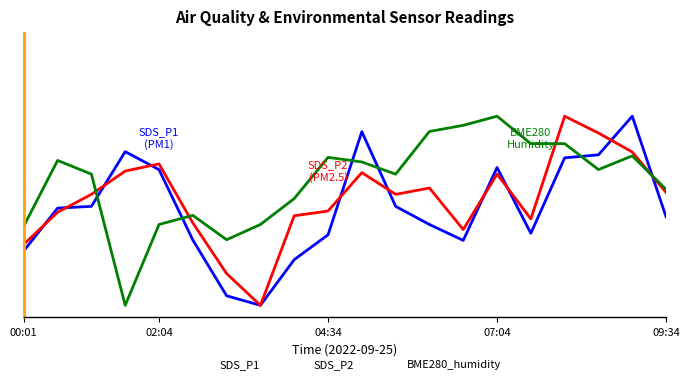

Which series has the largest range (max minus min)?

SDS_P1